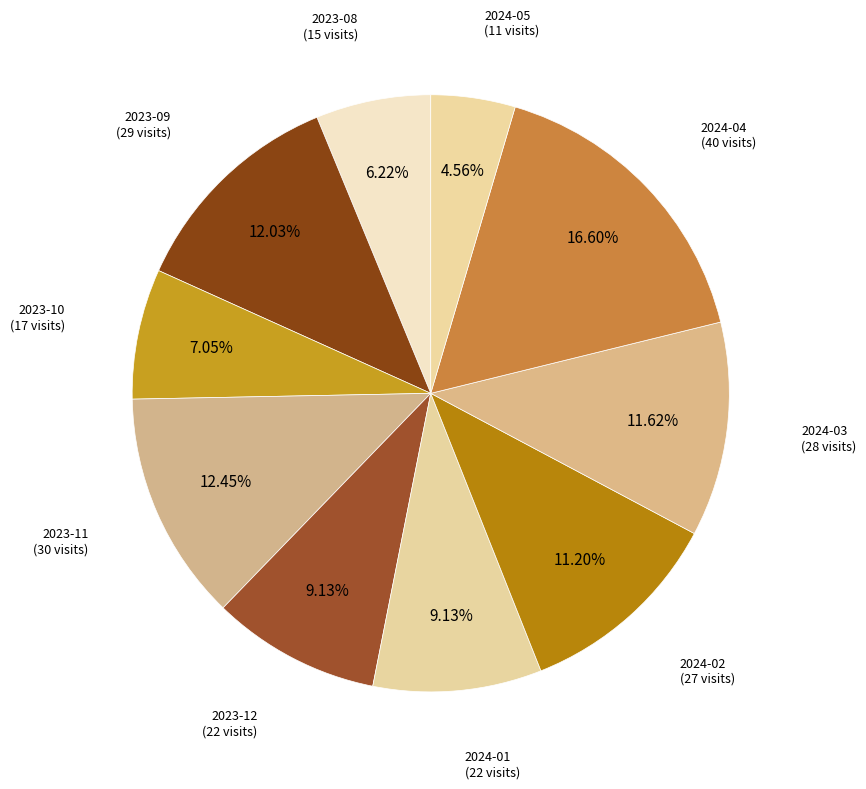

Rank the categories by value from highest to lowest.

2024-04, 2023-11, 2023-09, 2024-03, 2024-02, 2023-12, 2024-01, 2023-10, 2023-08, 2024-05